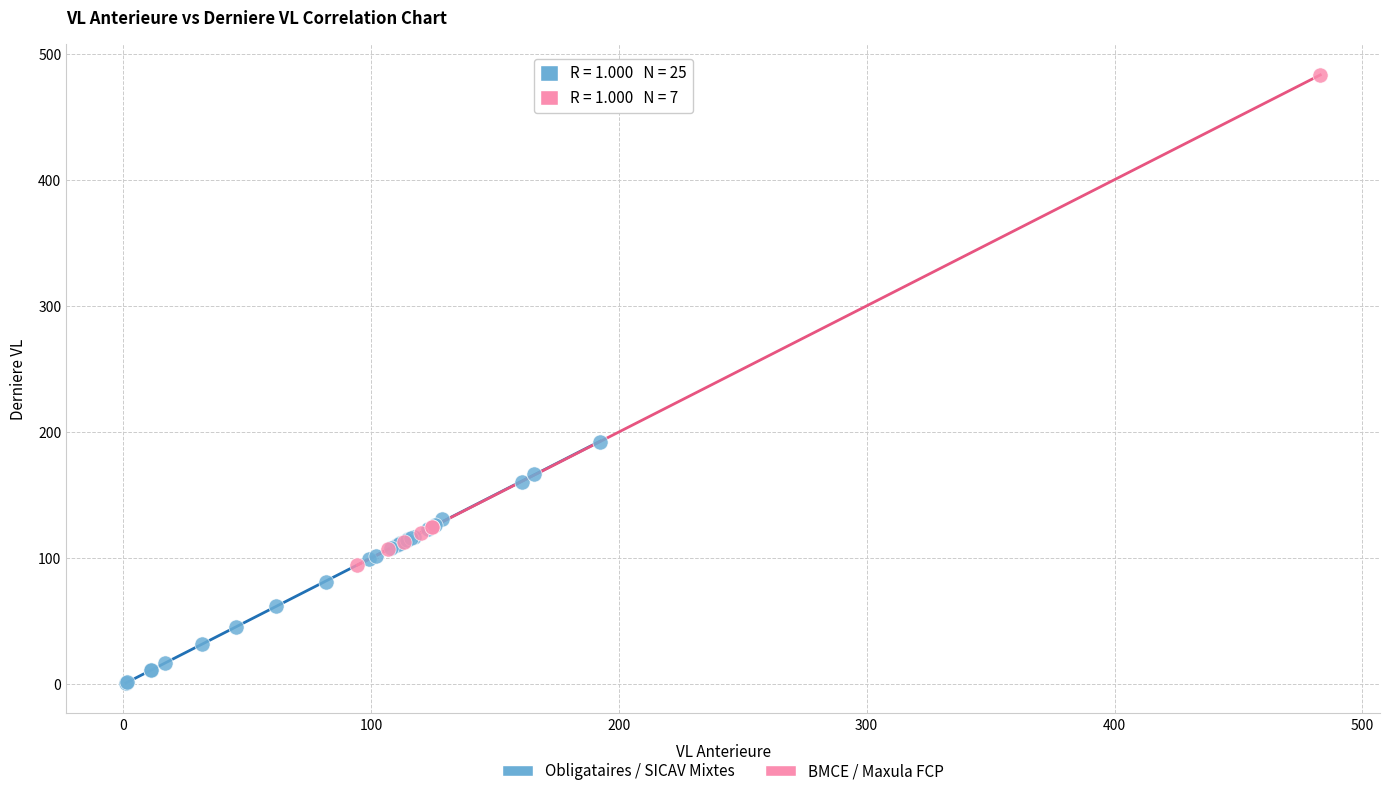

Which series contains the lowest Y value?

Obligataires / SICAV Mixtes